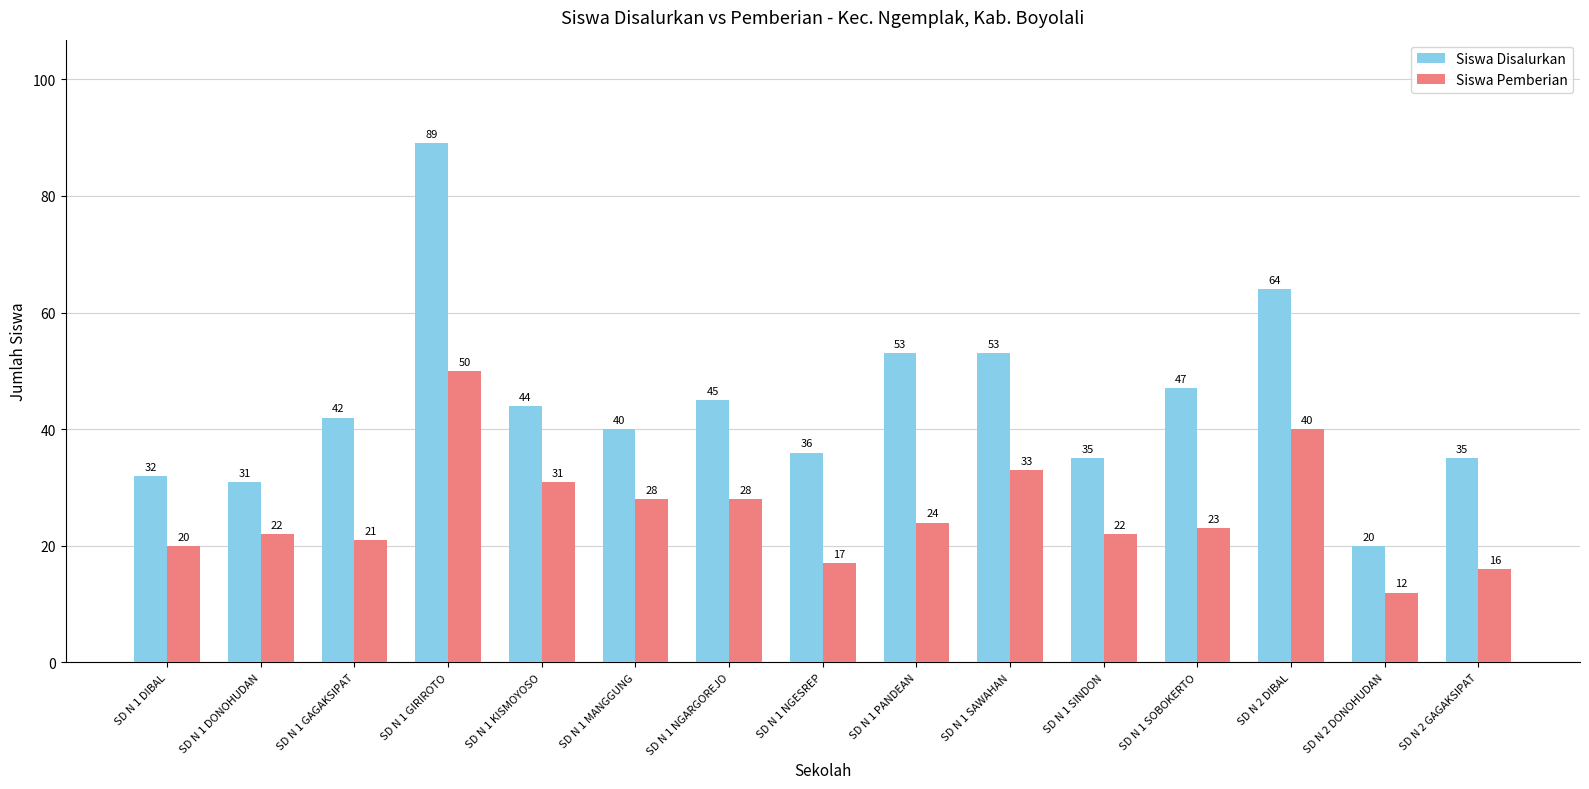

What is the average value of the Siswa Disalurkan series?

44